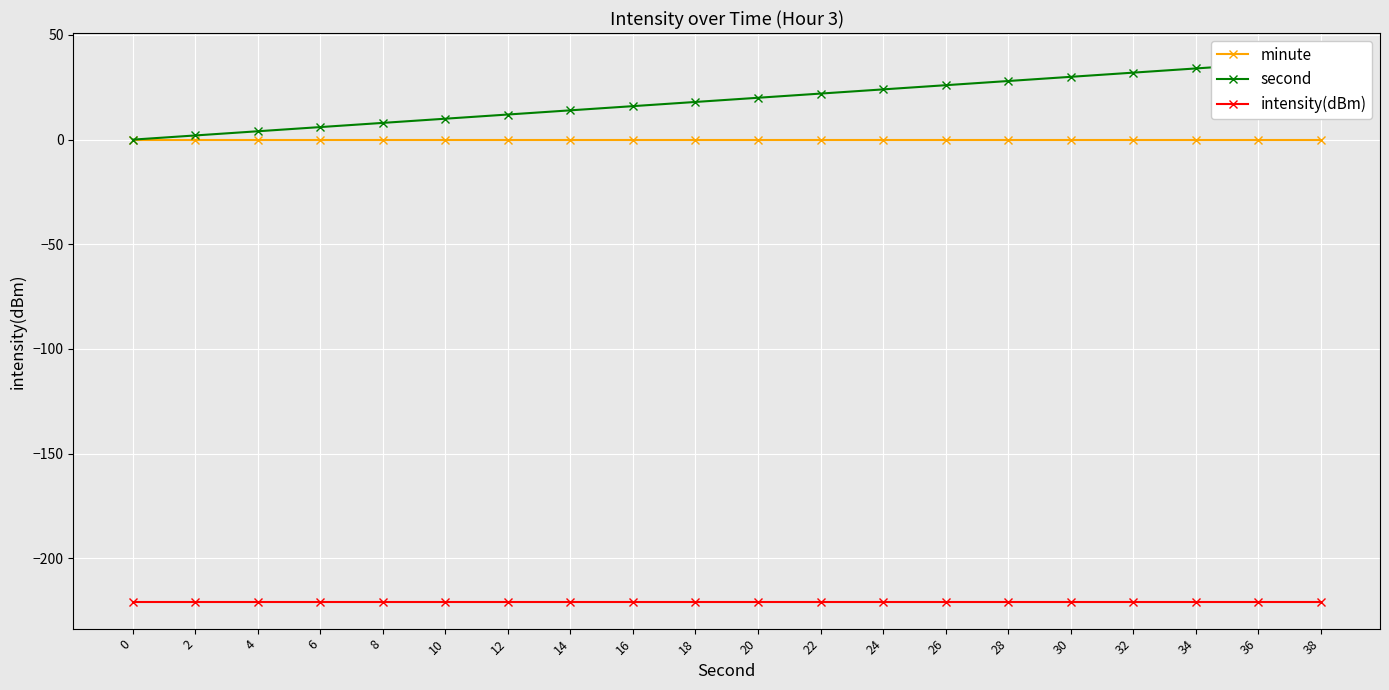

Which series has the widest spread of values?

second